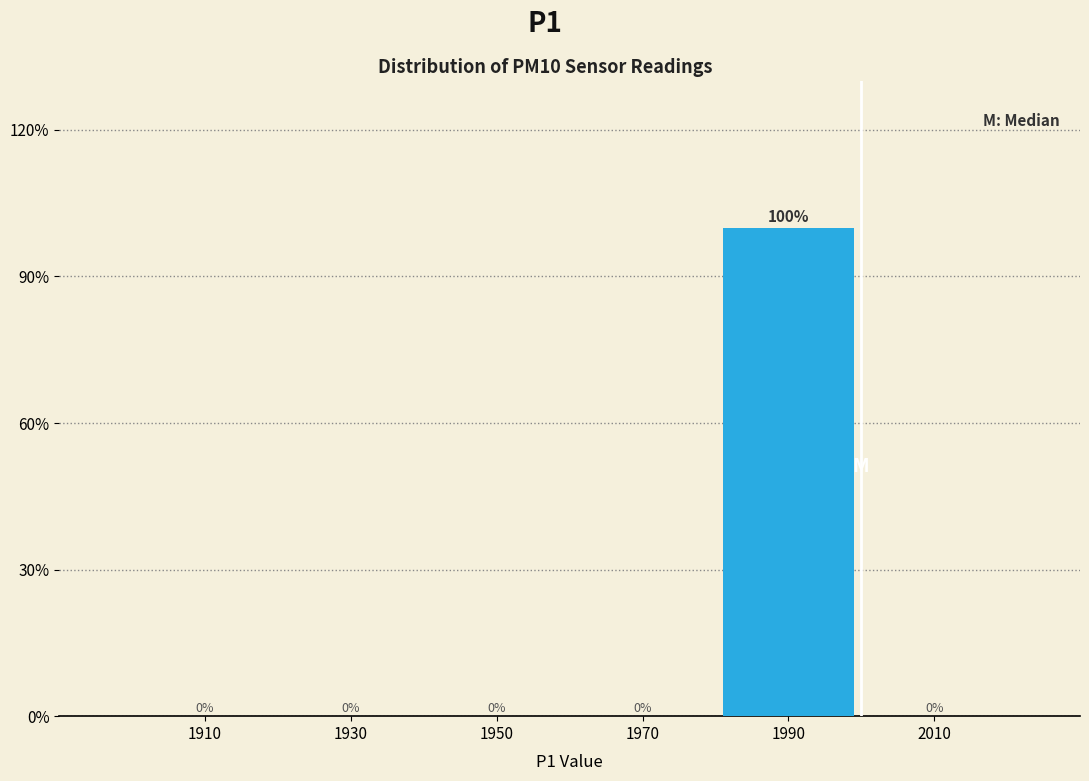

Reading left to right, list every bar in this chart as the range it spans on the x-axis followed by its height.

1900 to 1920: 0
1920 to 1940: 0
1940 to 1960: 0
1960 to 1980: 0
1980 to 2000: 100
2000 to 2020: 0